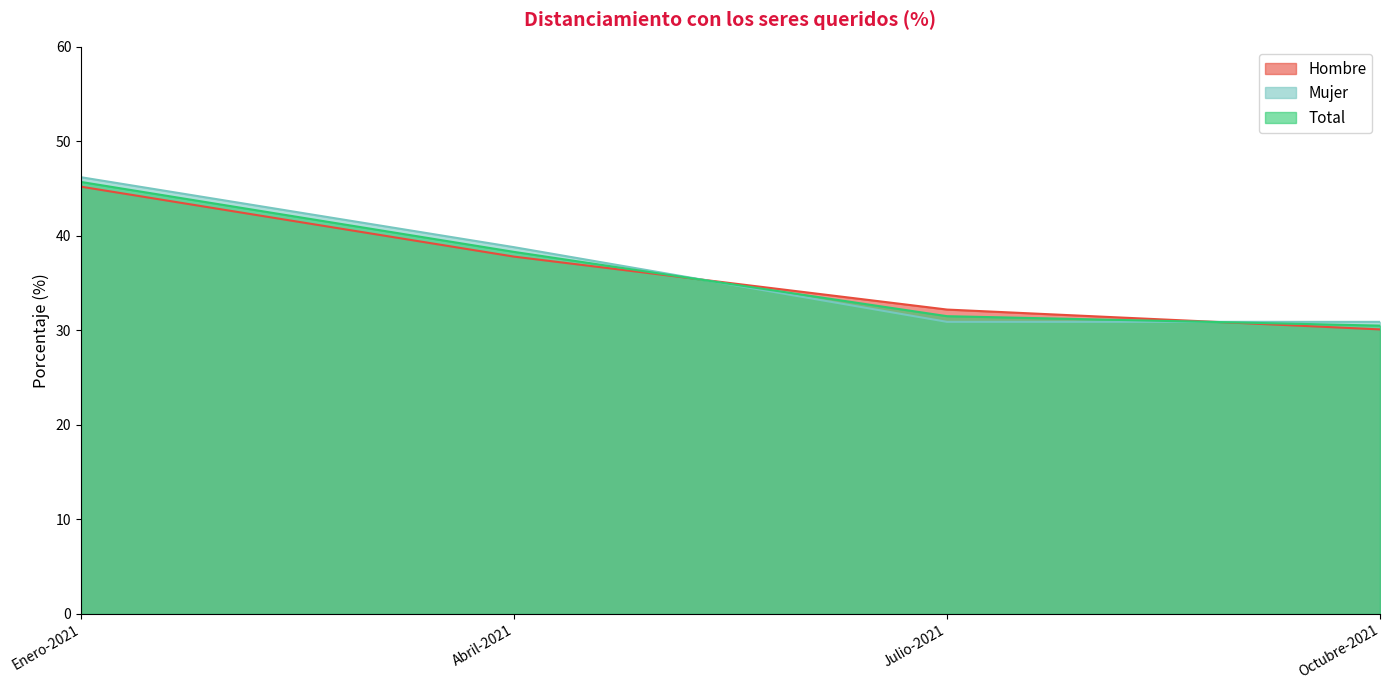

How many lines are shown in the chart?

3